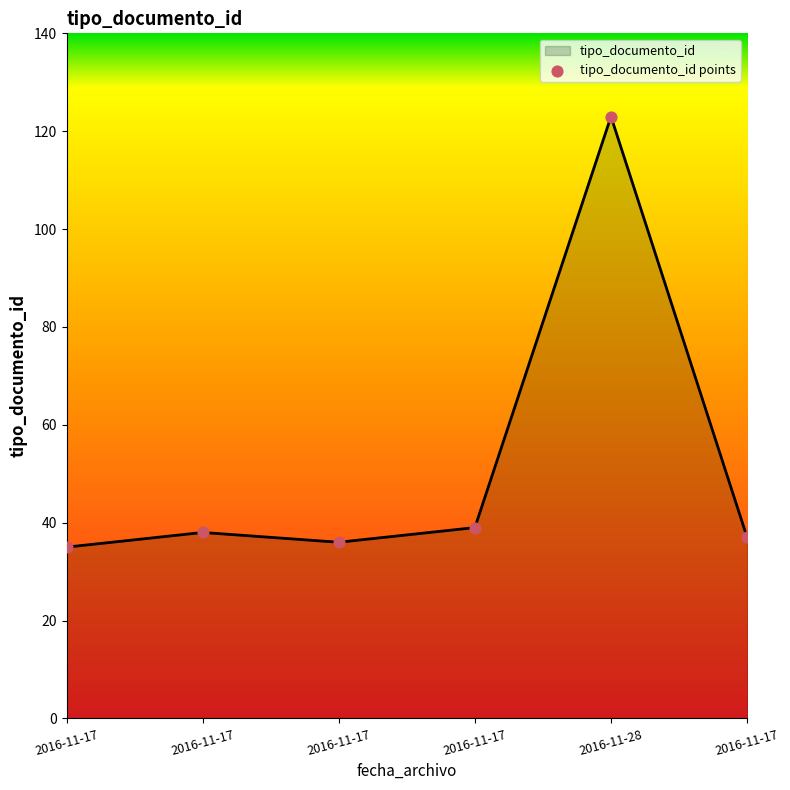

What is the change in value from 2016-11-17 to 2016-11-28?

+85